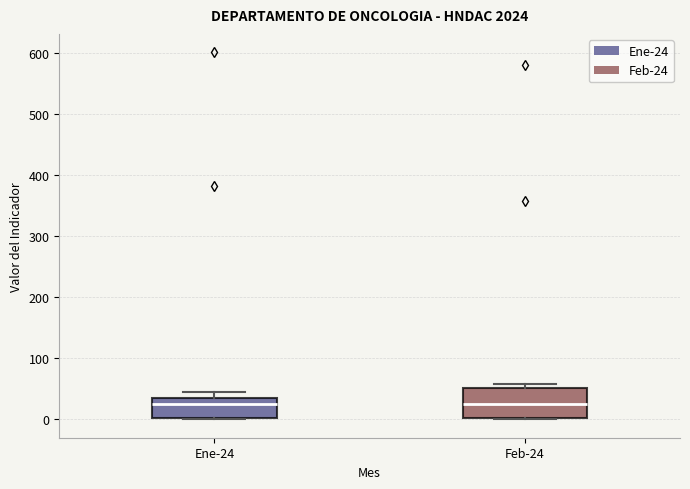

Which box is the tallest, from its lower edge to its upper edge?

Feb-24